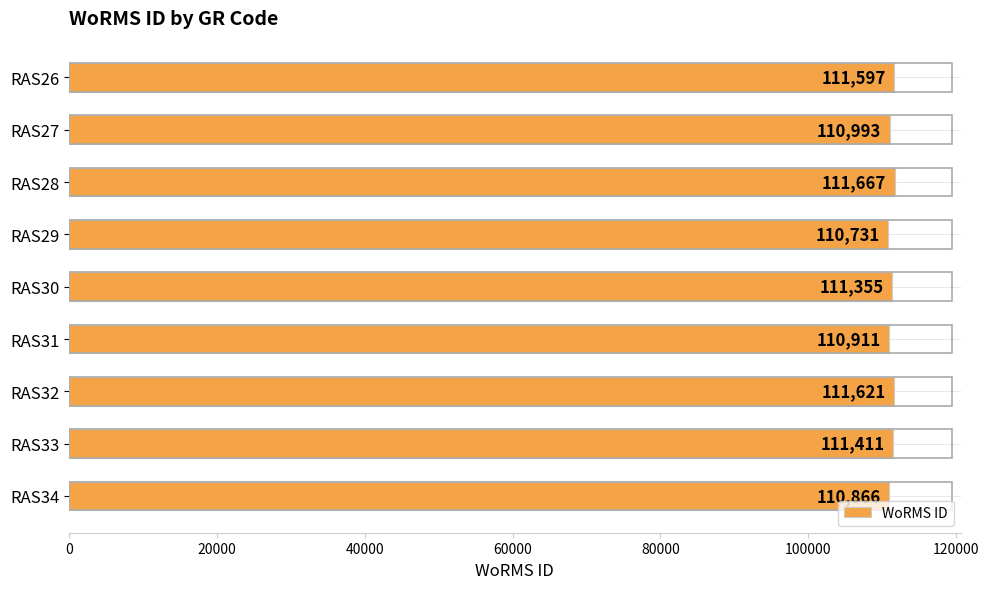

Rank the categories by value from lowest to highest.

RAS29, RAS34, RAS31, RAS27, RAS30, RAS33, RAS26, RAS32, RAS28